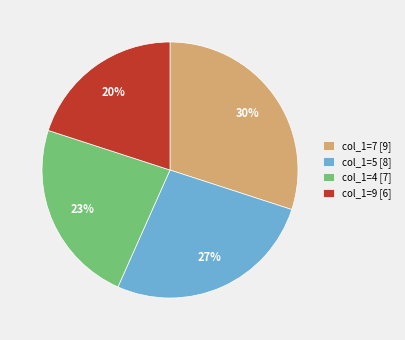

Does col_1=9 [6] represent more than half of the total?

No